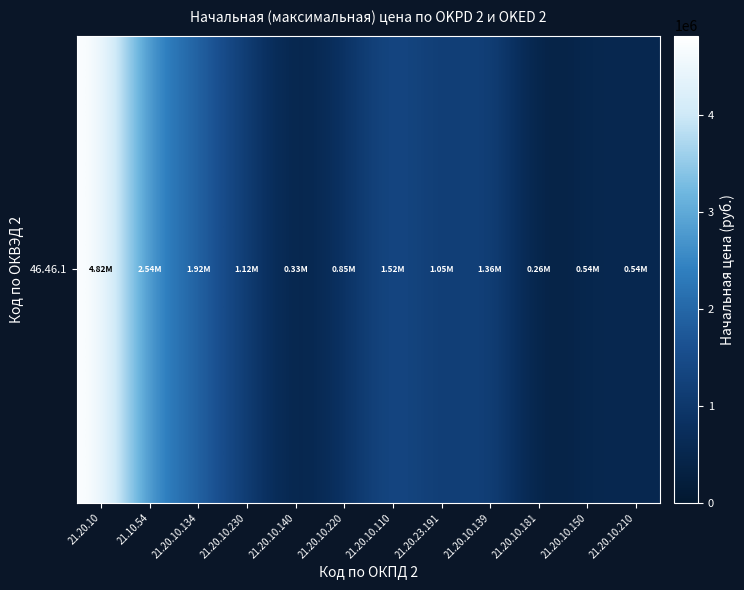

Which label corresponds to the smallest value in the chart?

21.20.10.181